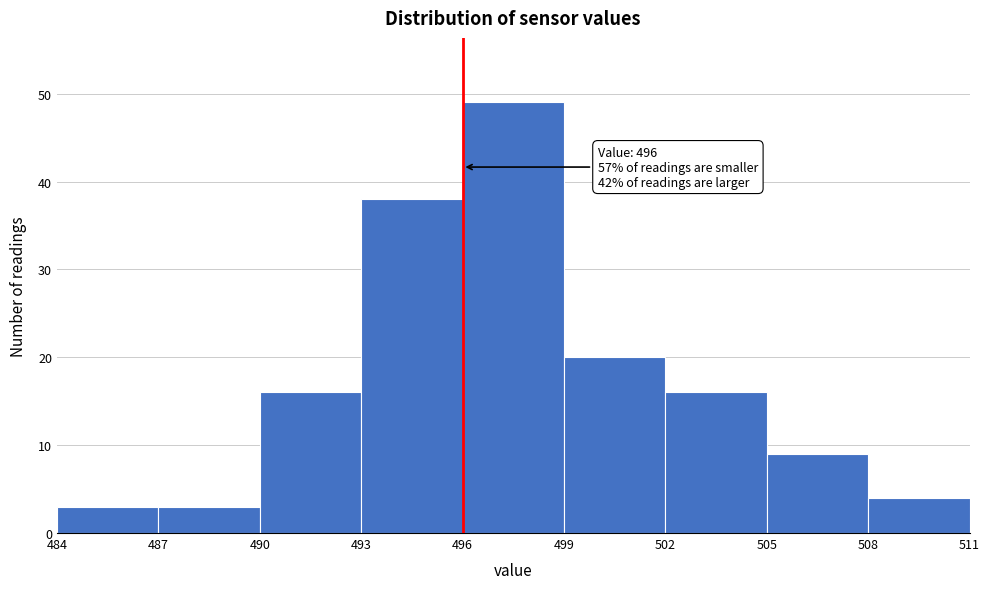

Over which range of the x-axis is the bar tallest?

496 to 499